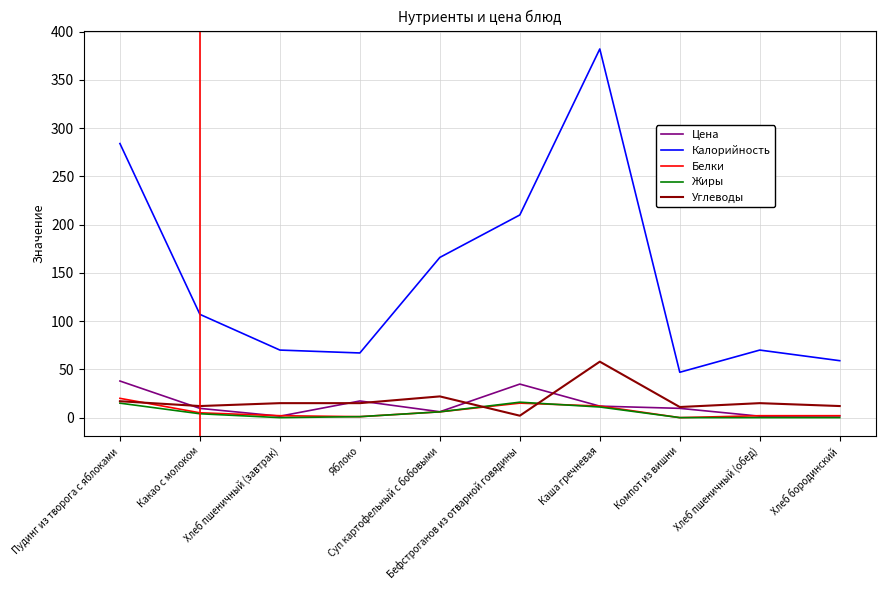

What position from the right is Хлеб пшеничный (завтрак)?

8